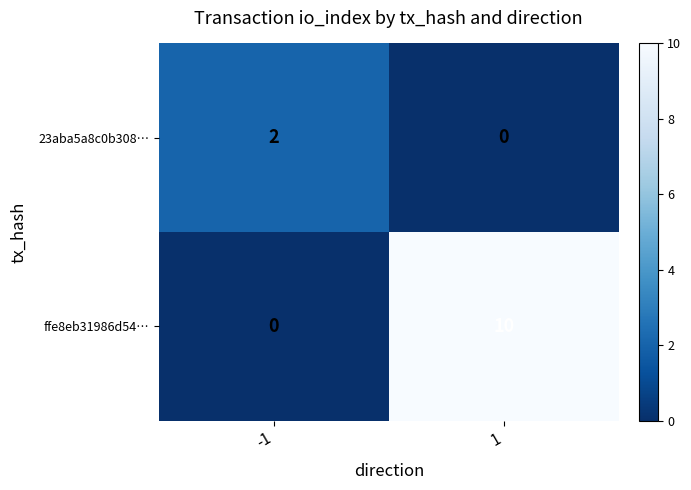

What value does the ffe8eb31986d54… series have at 1, to the nearest 10?

10